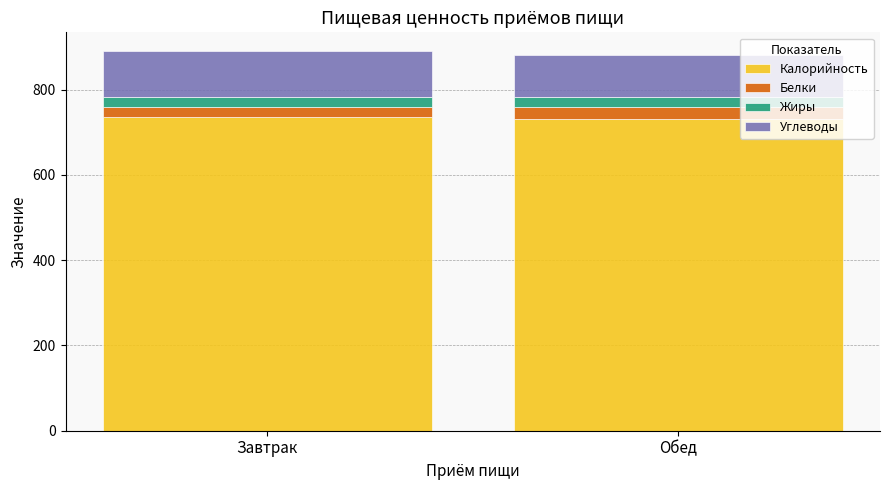

What is the highest value of the Калорийность series?

736.0